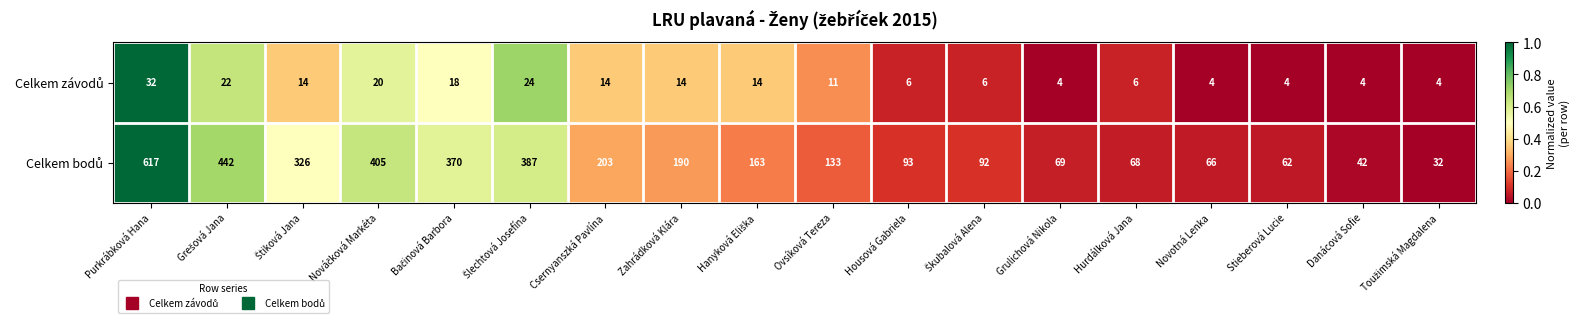

At which category is the sum across all series the highest?

Purkrábková Hana